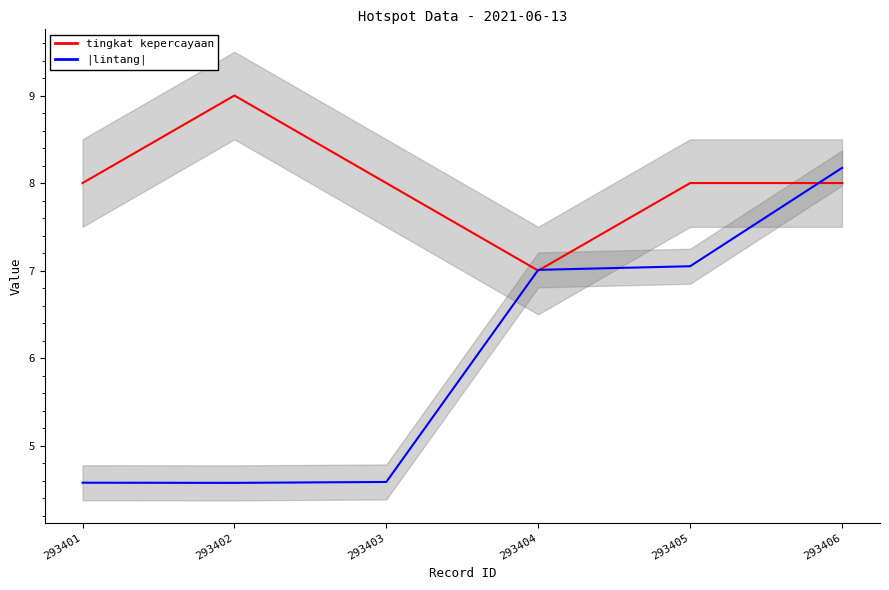

Which label corresponds to the smallest value in the chart?

293402